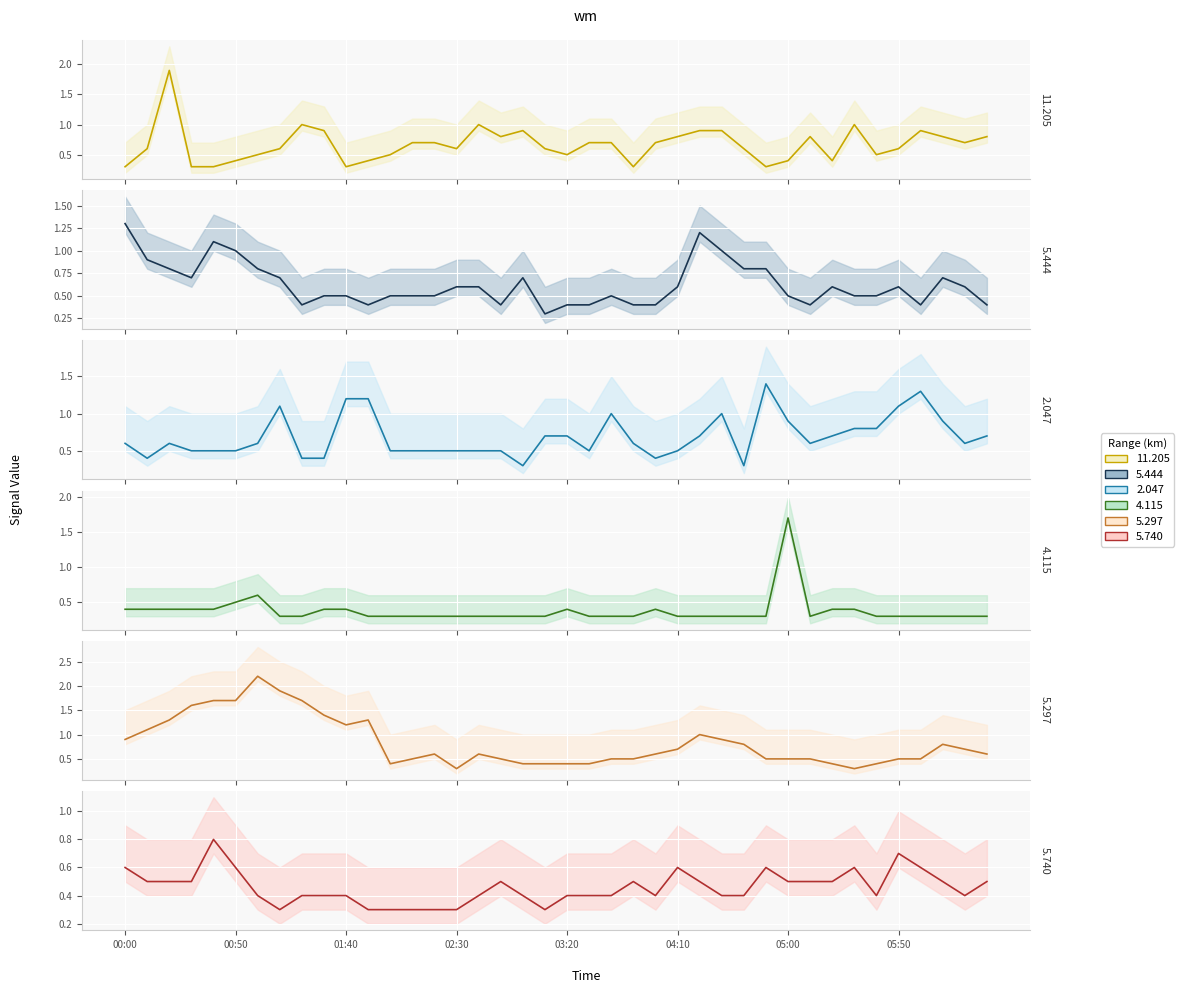

What is the minimum value for 2.047?

0.3